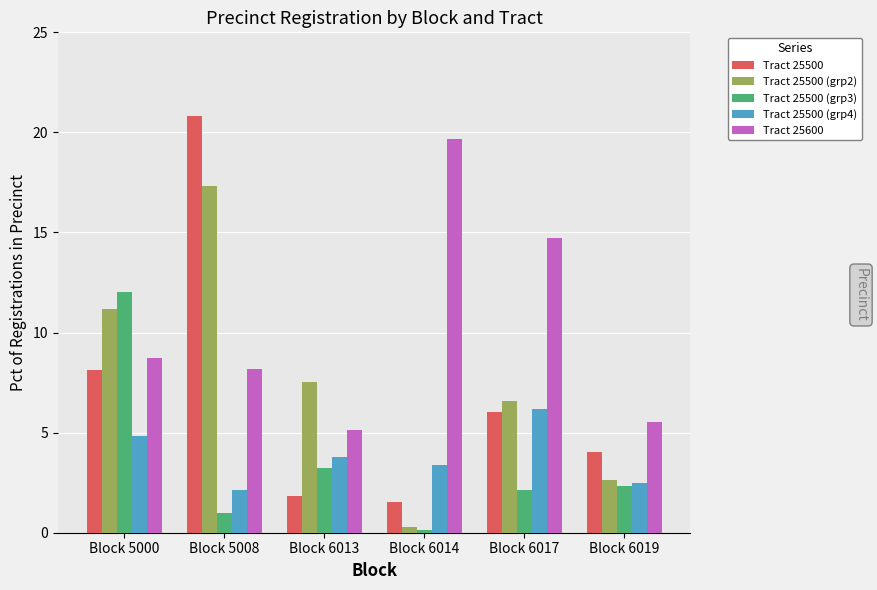

The Tract 25500 (grp3) series shows 1.5 at Block 6019. True or false?

False